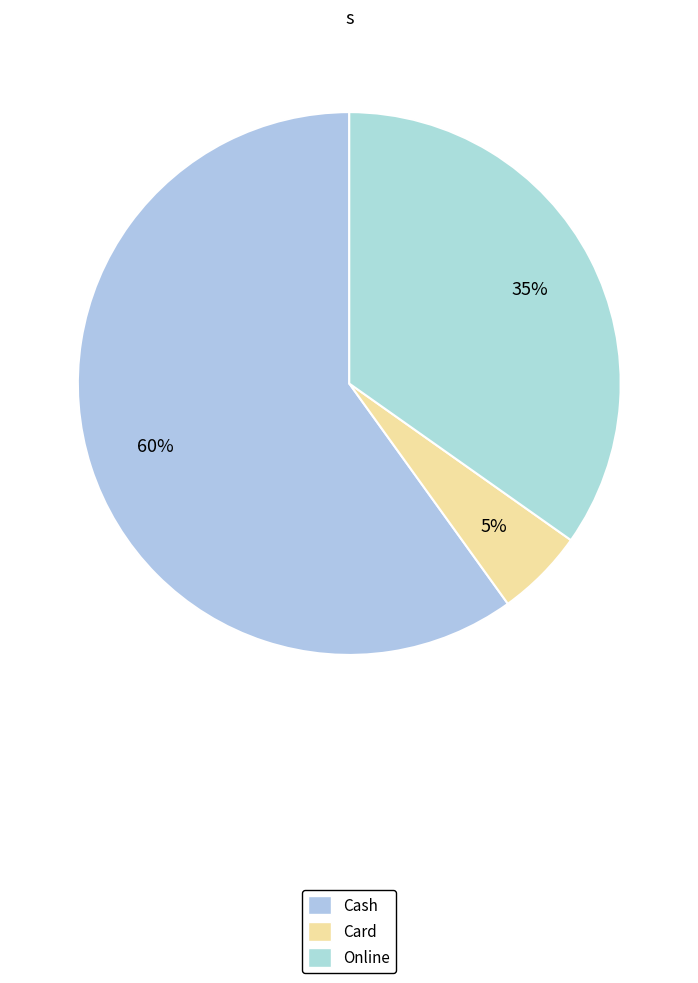

To the nearest percent, what is the combined percentage of Cash and Card?

65%